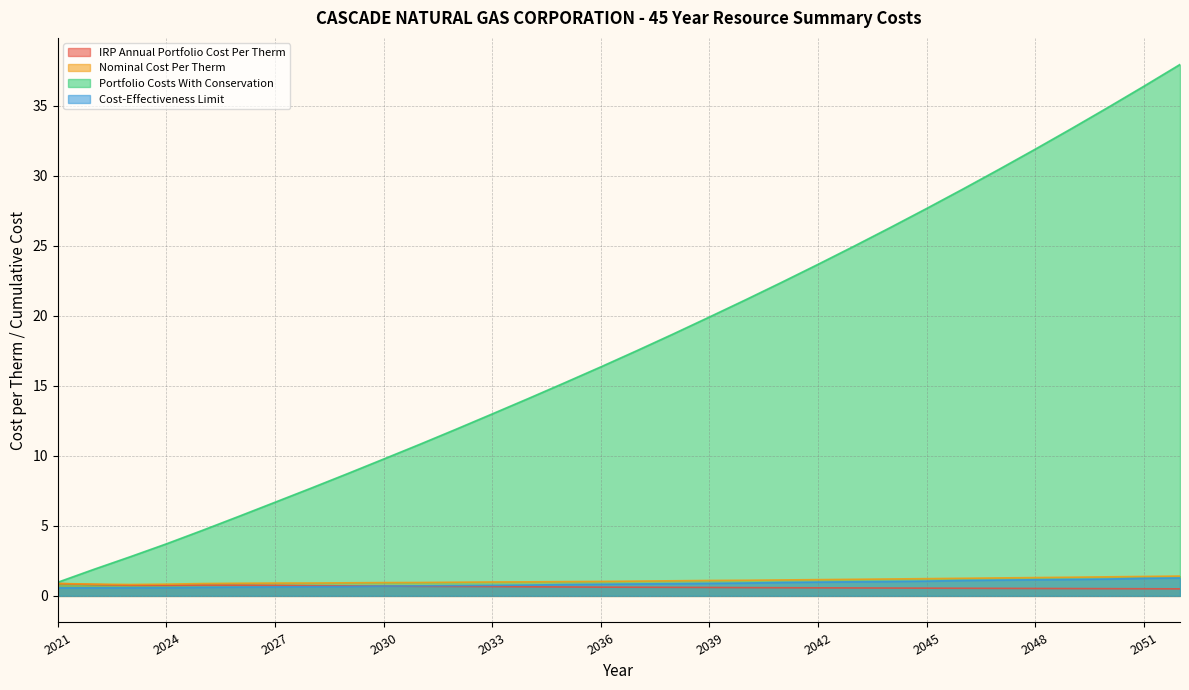

Rank the categories by Nominal Cost Per Therm value from lowest to highest.

2023, 2024, 2022, 2025, 2021, 2026, 2027, 2028, 2029, 2030, 2031, 2032, 2033, 2034, 2035, 2036, 2037, 2038, 2039, 2040, 2041, 2042, 2043, 2044, 2045, 2046, 2047, 2048, 2049, 2050, 2051, 2052